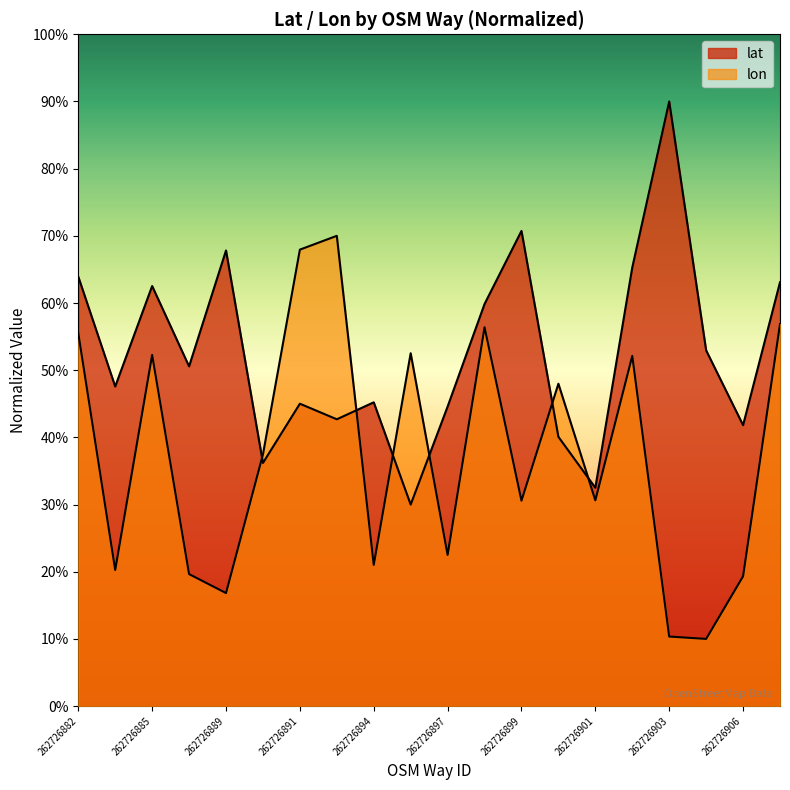

Does the chart display data point markers on the line(s)?

No